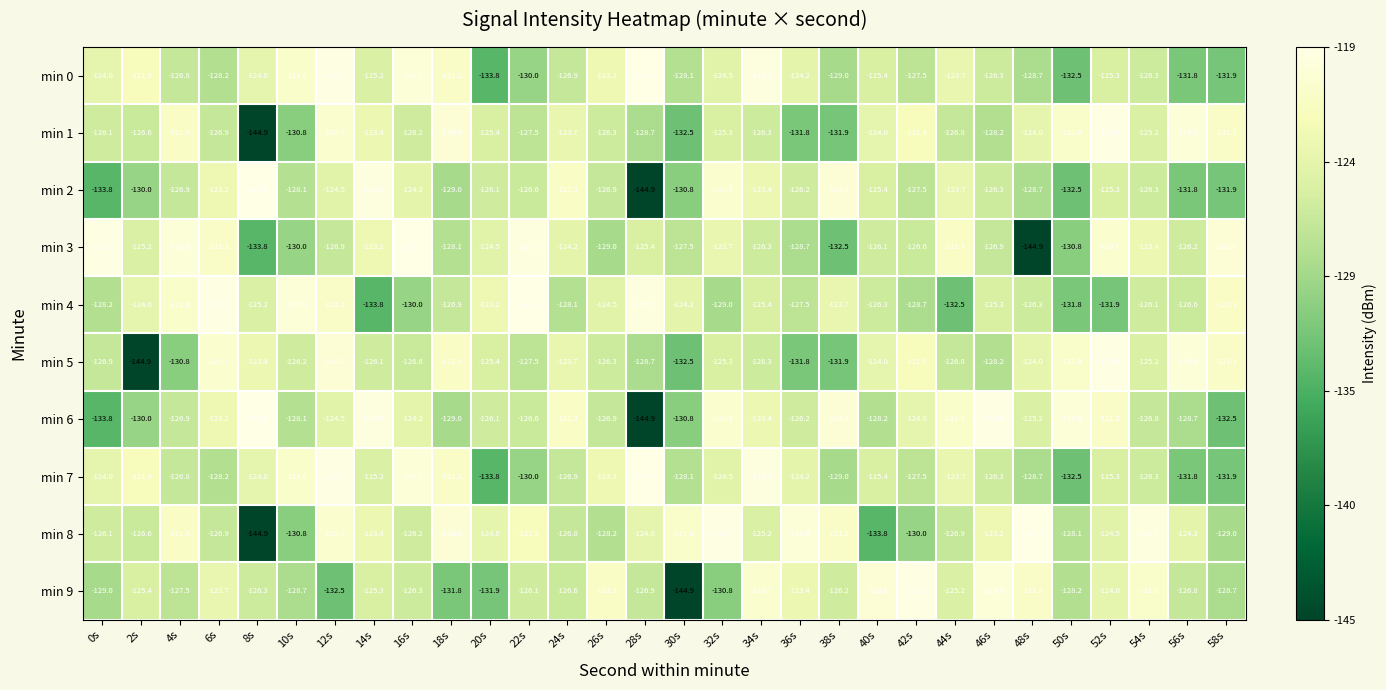

What is the smallest value displayed?

-144.9